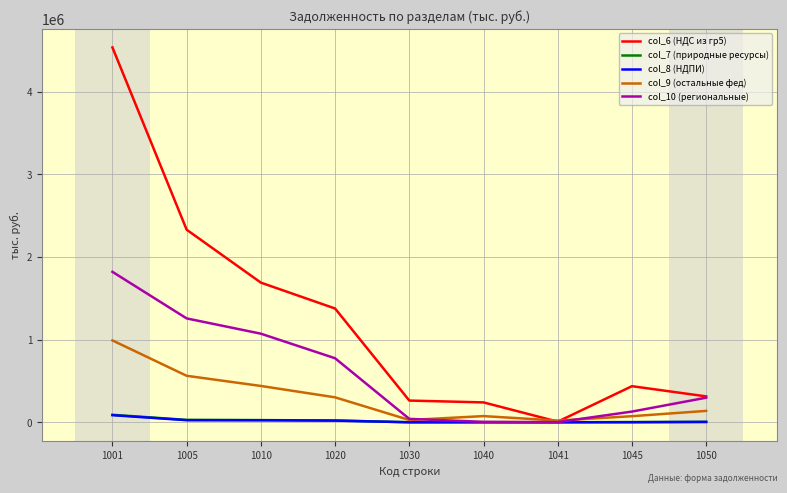

In col_9 (остальные фед), how many points are lower than both neighbors (excluding endpoints)?

2